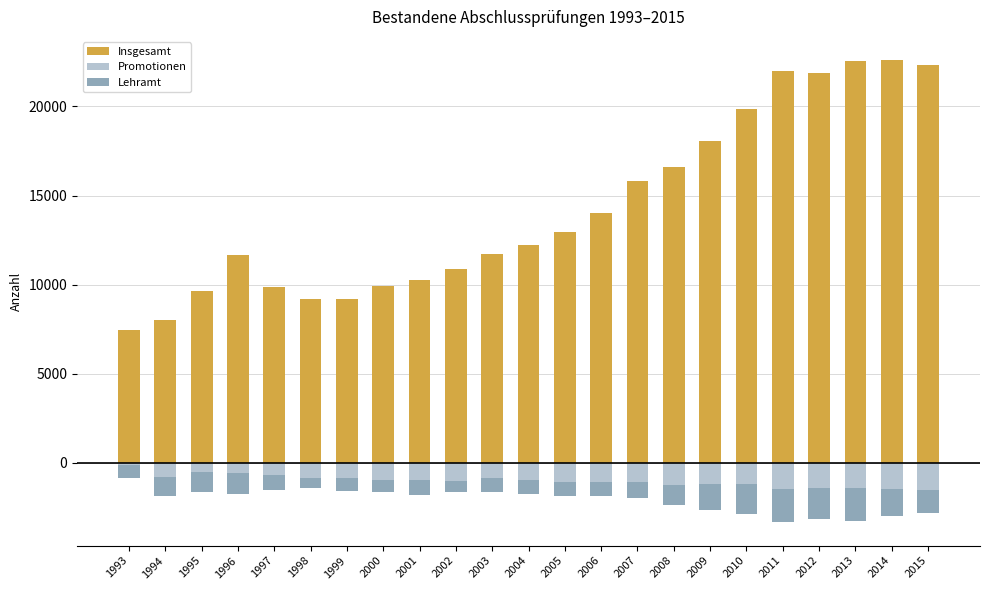

Which series has the widest spread of values?

Insgesamt